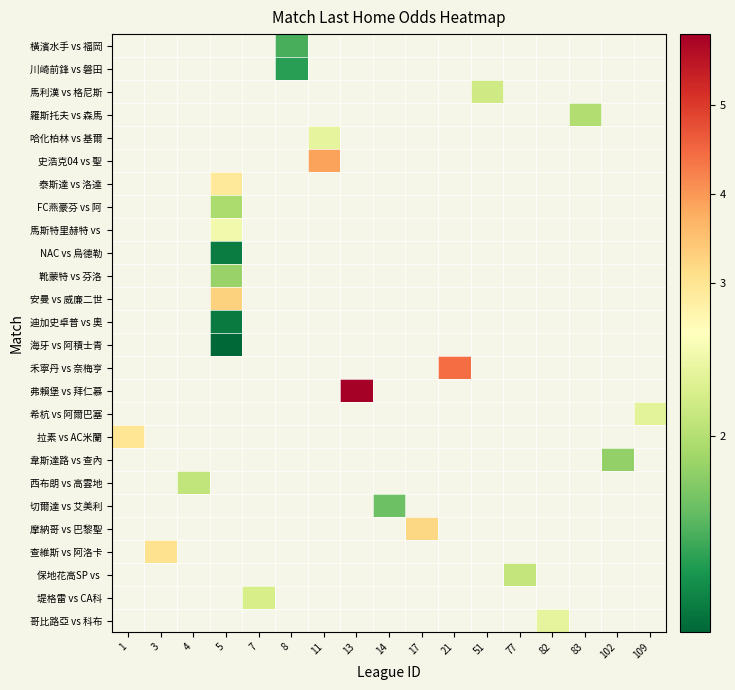

How many data points does each series have?

17